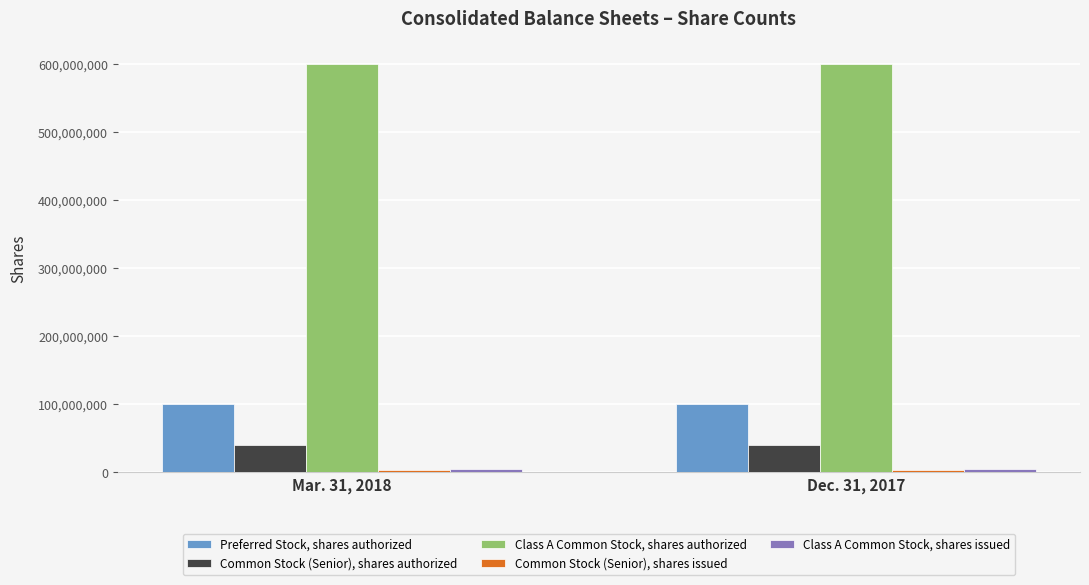

What position from the left is Dec. 31, 2017?

2